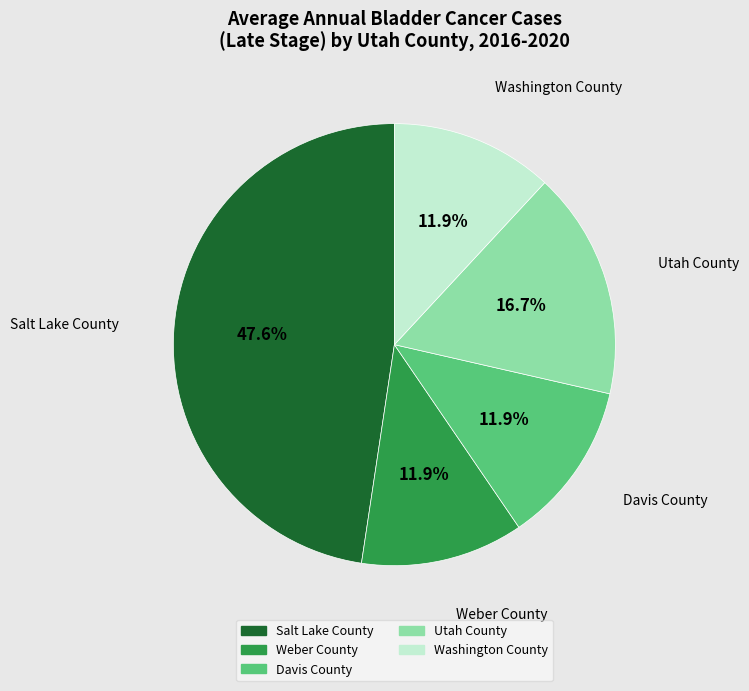

What is the ratio of the value at Davis County to the value at Utah County?

0.7